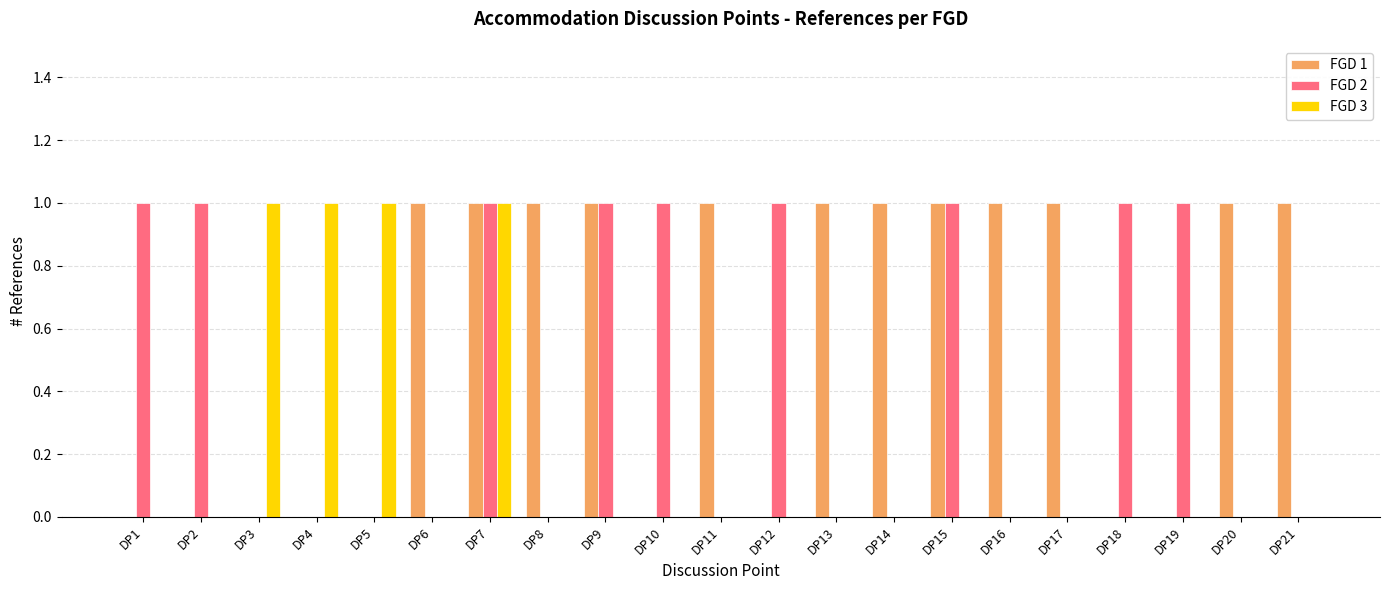

Is the value of FGD 1 at DP7 greater than the value of FGD 3 at DP15?

Yes